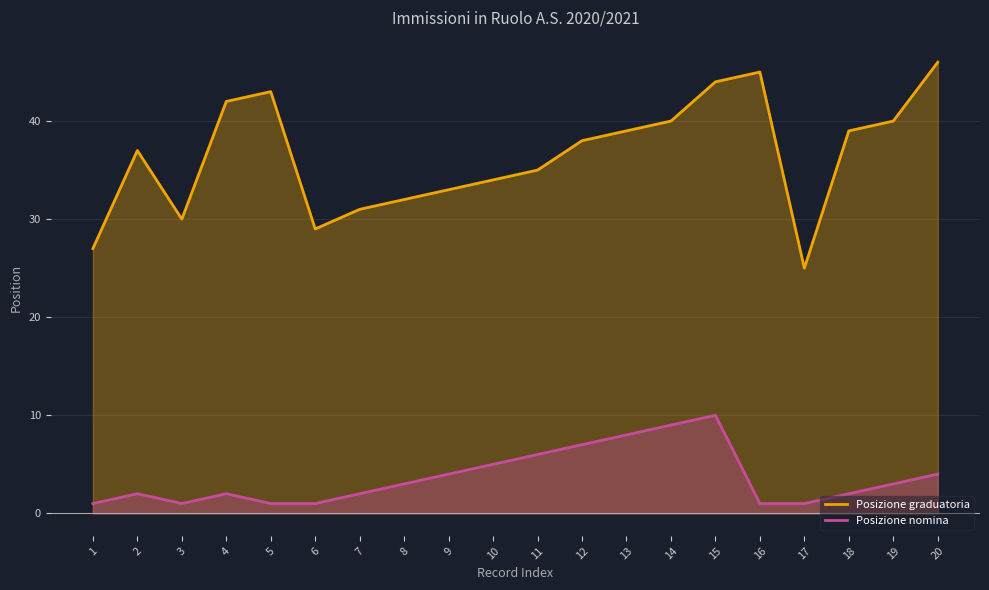

Reading left to right, what are all the values shown in this chart?

Posizione graduatoria: 27	37	30	42	43	29	31	32	33	34	35	38	39	40	44	45	25	39	40	46
Posizione nomina: 1	2	1	2	1	1	2	3	4	5	6	7	8	9	10	1	1	2	3	4